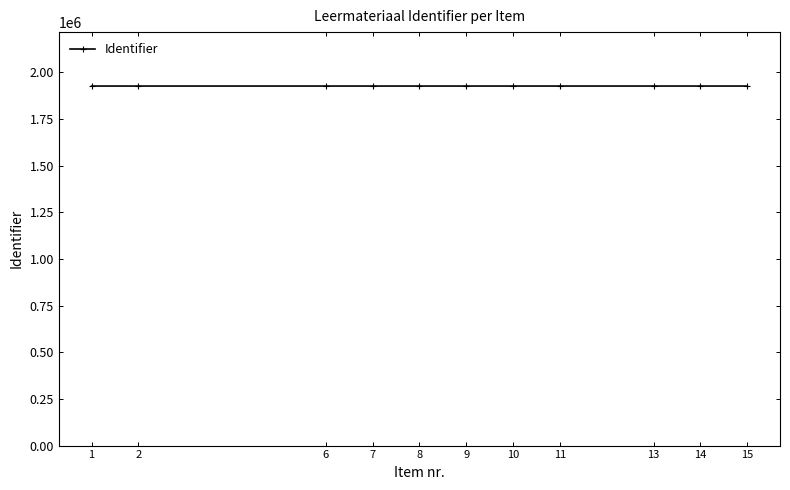

True or false: the data has more than 0 interior local peaks.

True